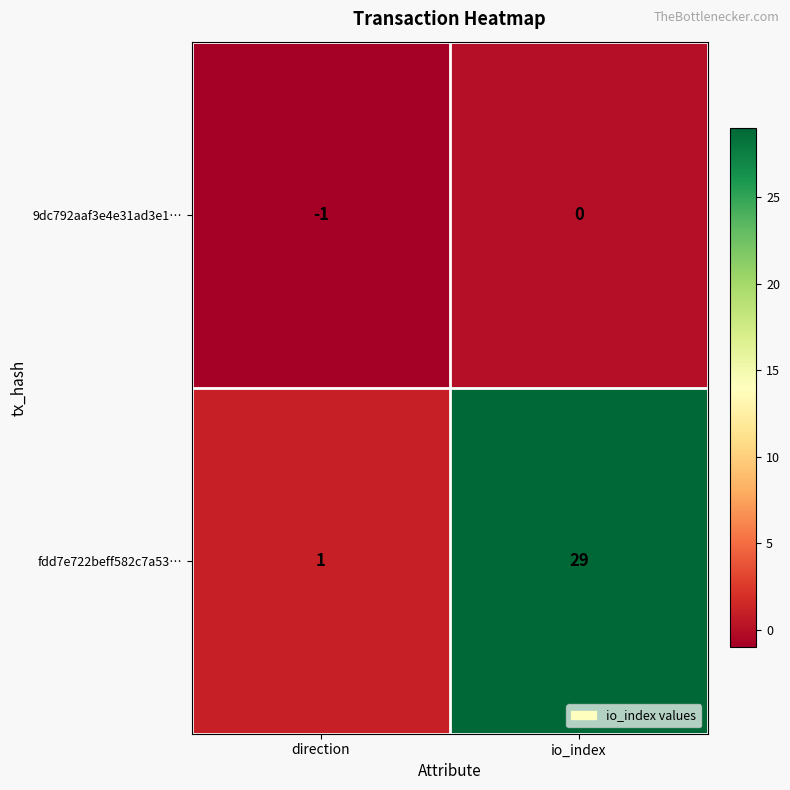

Is it true that 9dc792aaf3e4e31ad3e1… equals 0 at io_index?

True